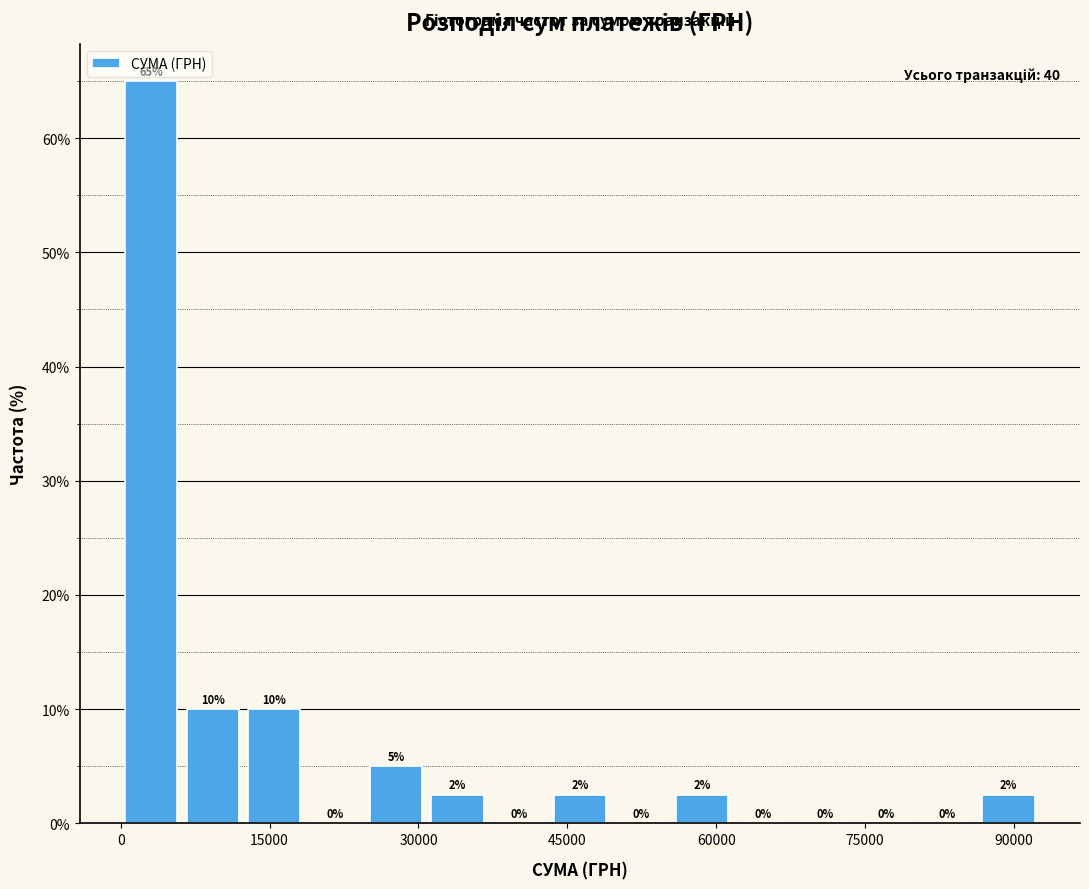

Read against the x-axis, roughly where is the centre of the tallest bar?

4000